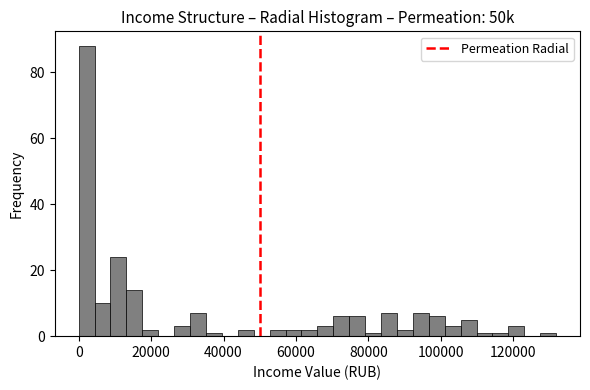

Read against the x-axis, roughly where is the centre of the tallest bar?

2000